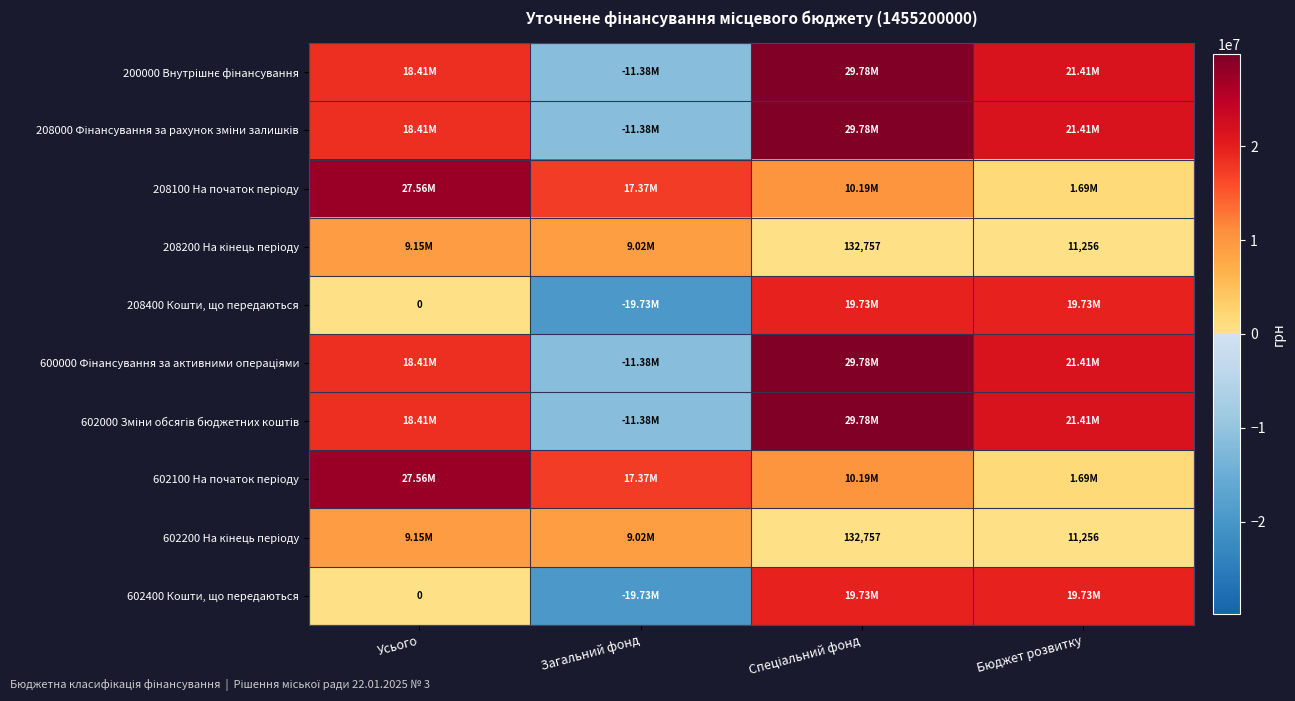

What is the difference between the highest and lowest values at Усього?

27559823.5